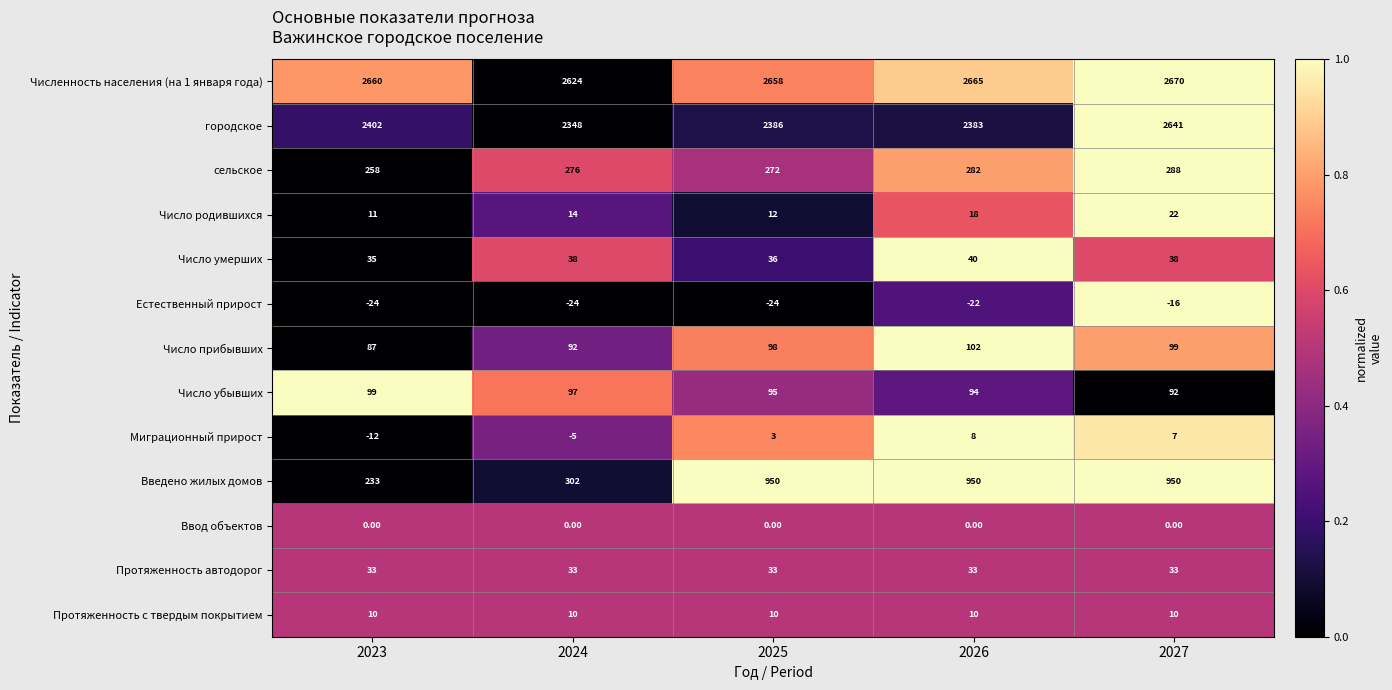

Which series has the largest range (max minus min)?

Введено жилых домов